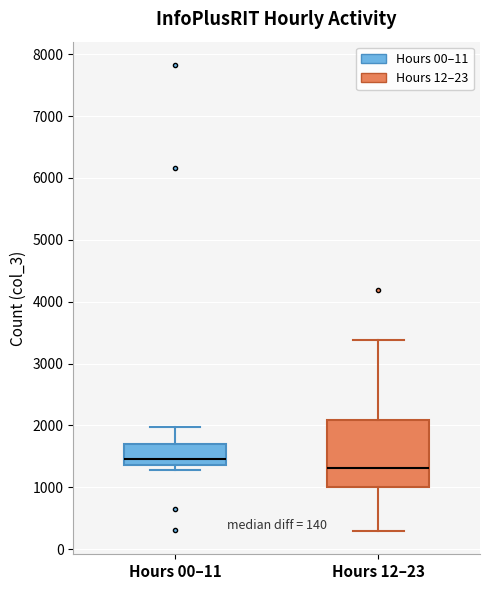

Which box's median line is the lowest?

Hours 12–23